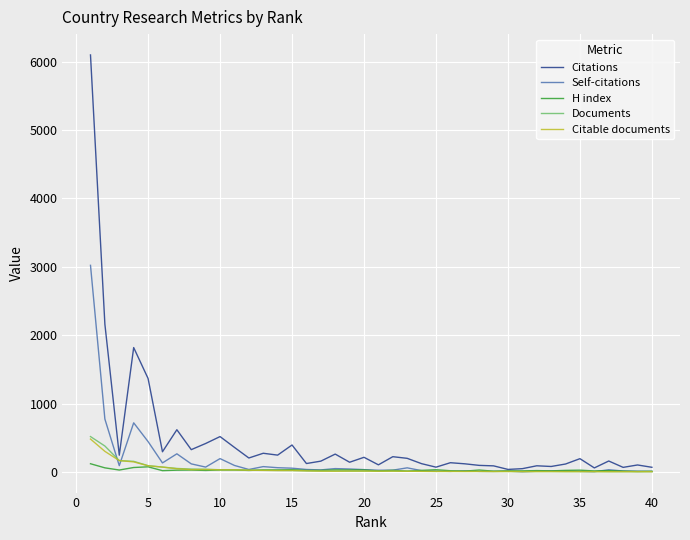

Which series has the largest total across all categories?

Citations